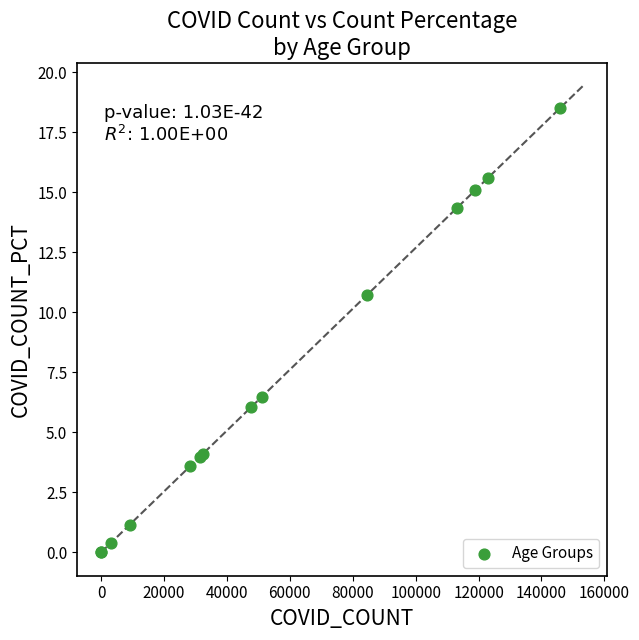

What Y value in the scatter plot is closest to 9?

10.7